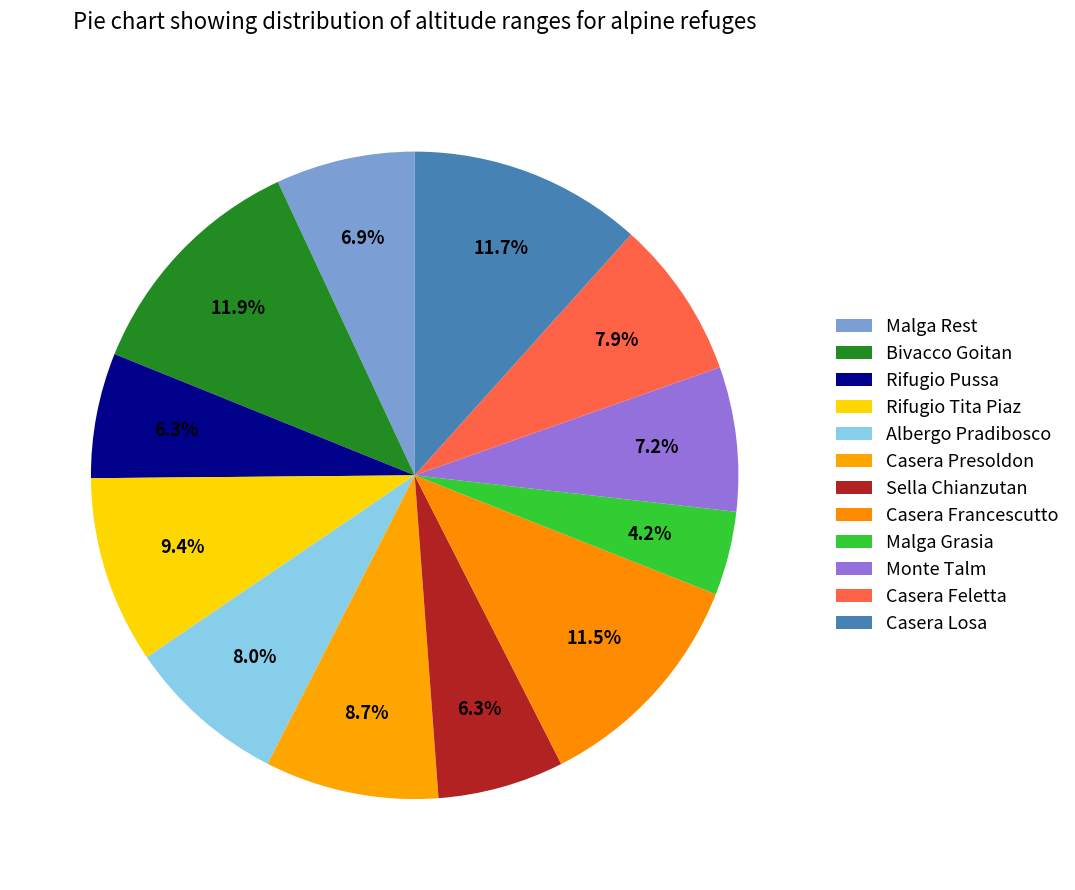

To the nearest percent, what is the average slice percentage?

8%